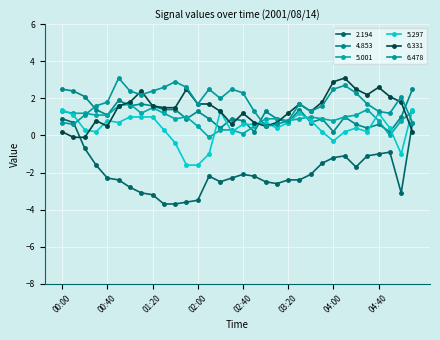

How many data points in 5.297 are less than 0?

6